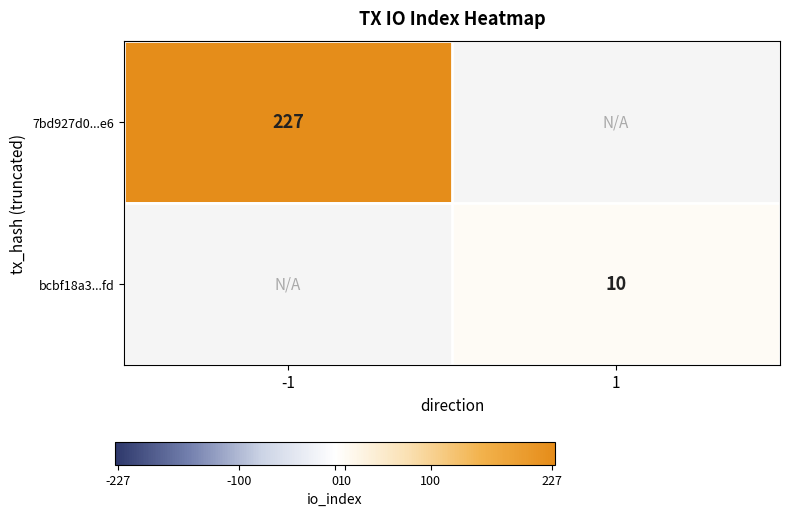

The 7bd927d0...e6 series shows 227 at -1. True or false?

True